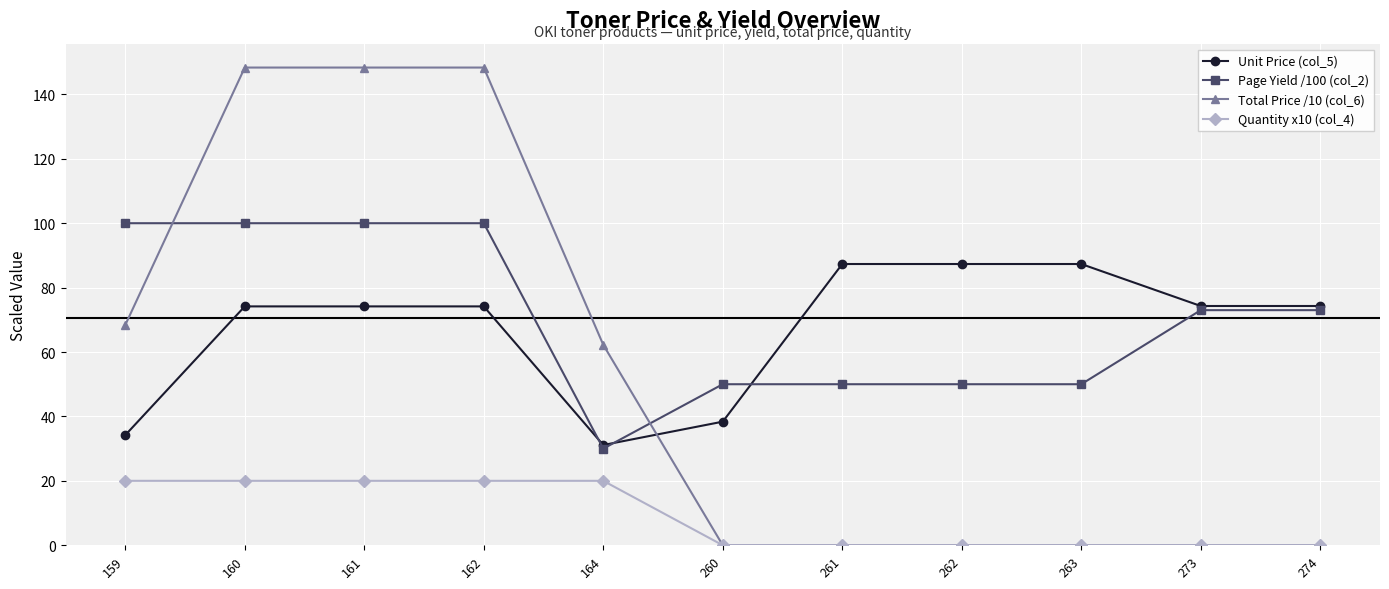

Is it true that Quantity x10 (col_4) equals 0.0 at 263?

True